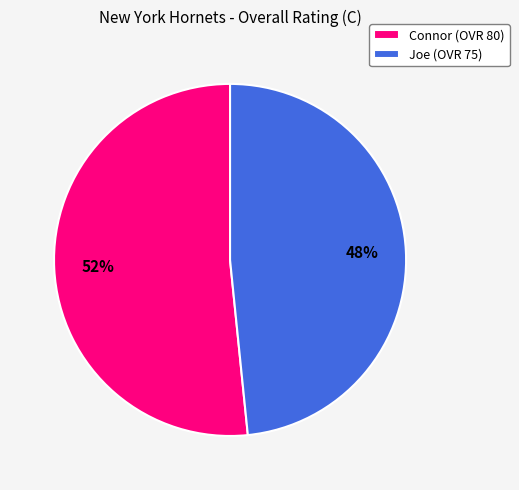

Which category has the smallest portion of the pie?

Joe